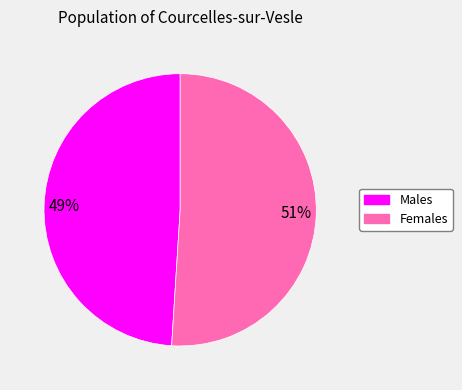

To the nearest percent, what is the difference between the largest and smallest slice percentages?

2%